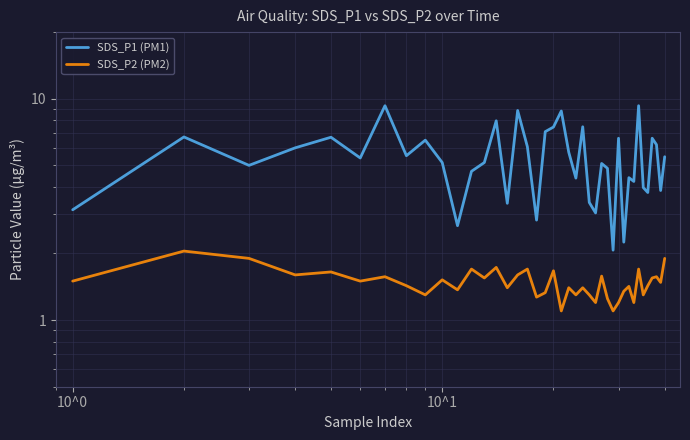

True or false: SDS_P2 (PM2) and SDS_P1 (PM1) intersect in this chart.

False